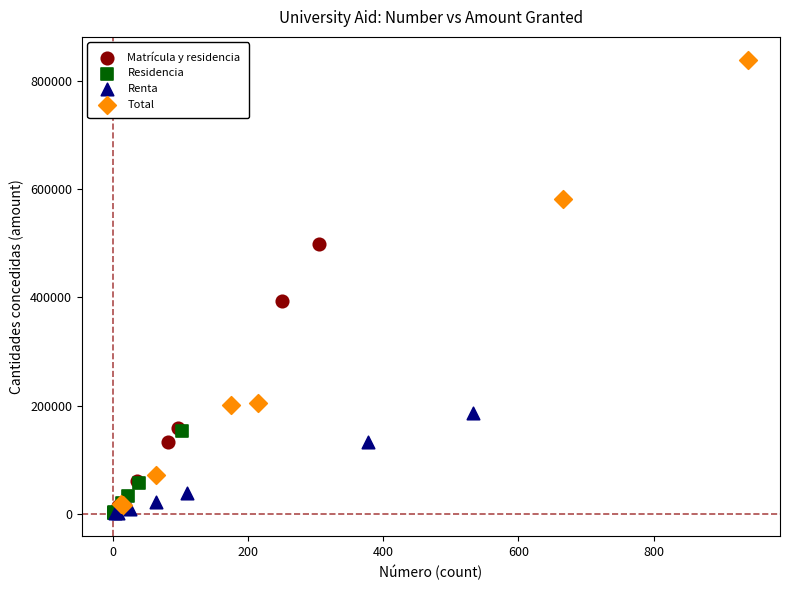

Which series has the largest Y range (max minus min)?

Total